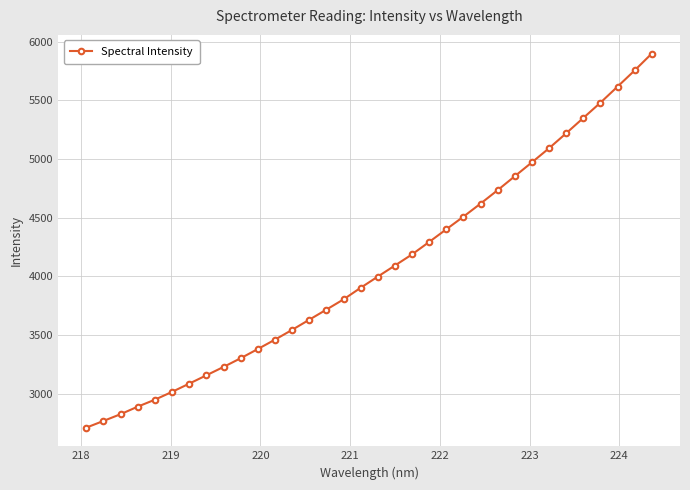

What is the smallest value displayed?

2713.4